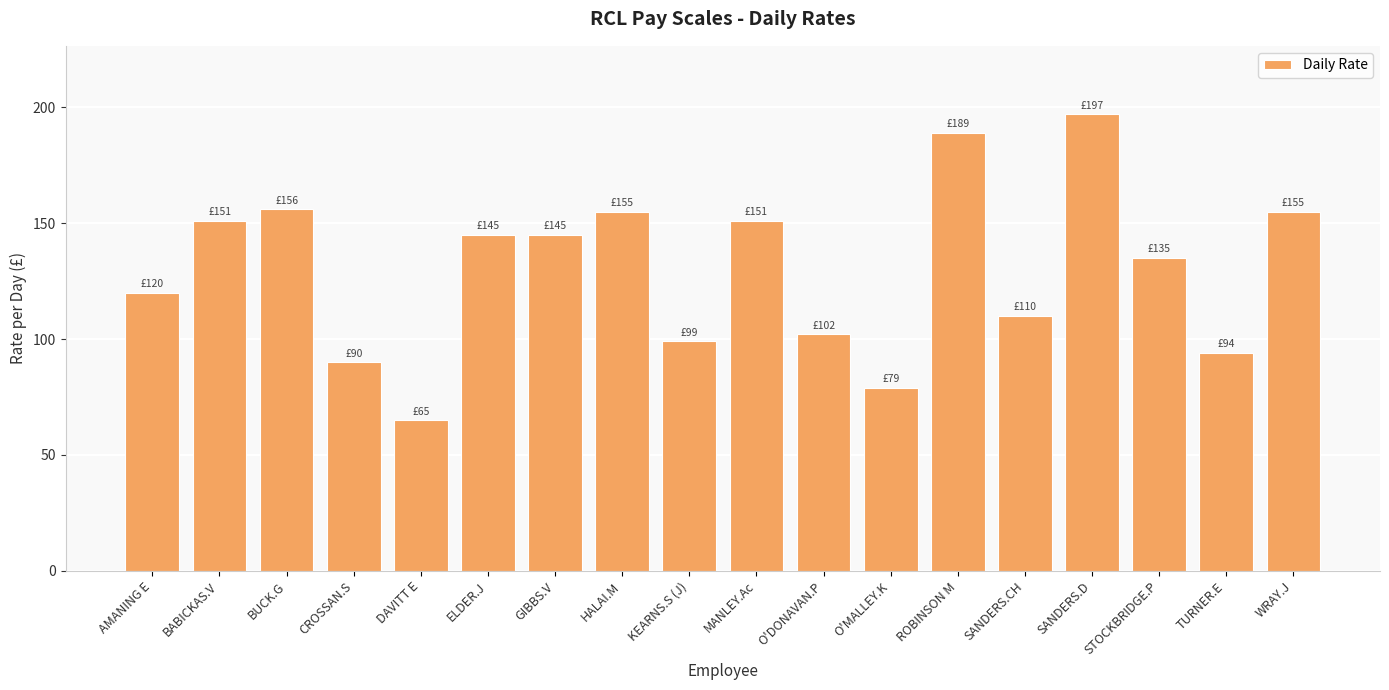

Reading right to left, extract all data points from this chart.

155	94	135	197	110	189	79	102	151	99	155	145	145	65	90	156	151	120